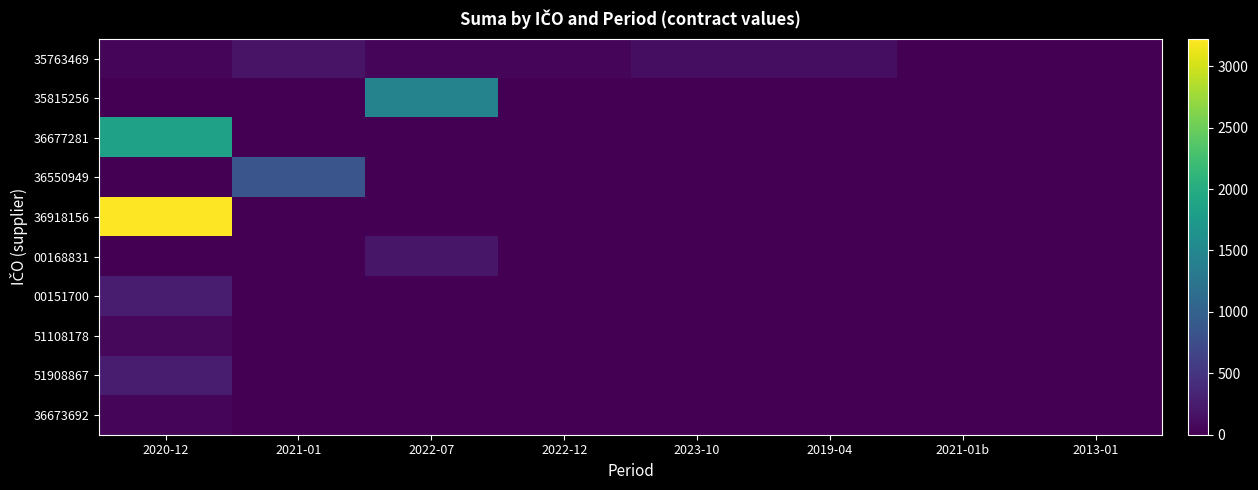

What is the maximum value shown in the chart?

3223.9